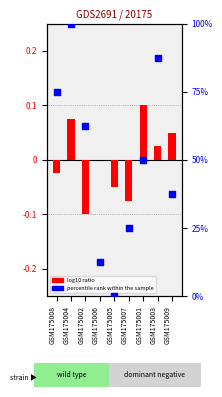

What are all the series names shown in the legend?

log10 ratio, percentile rank within the sample